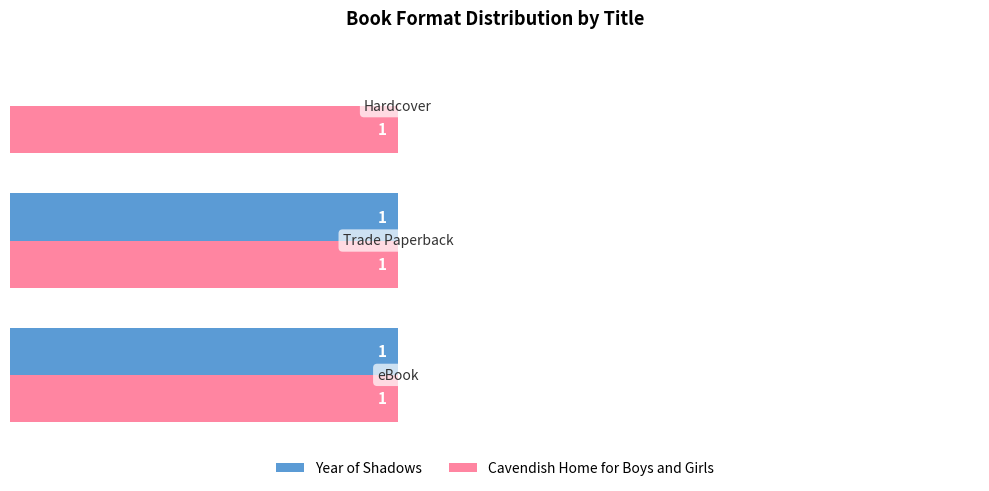

Which series has the largest total across all categories?

Cavendish Home for Boys and Girls